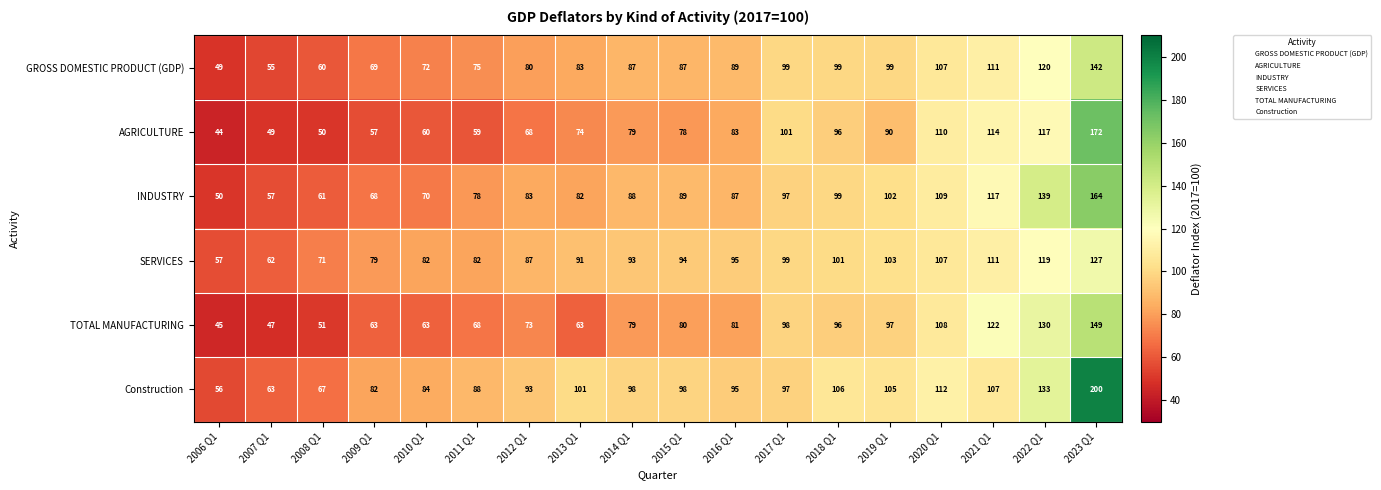

How many series are shown in this chart?

6